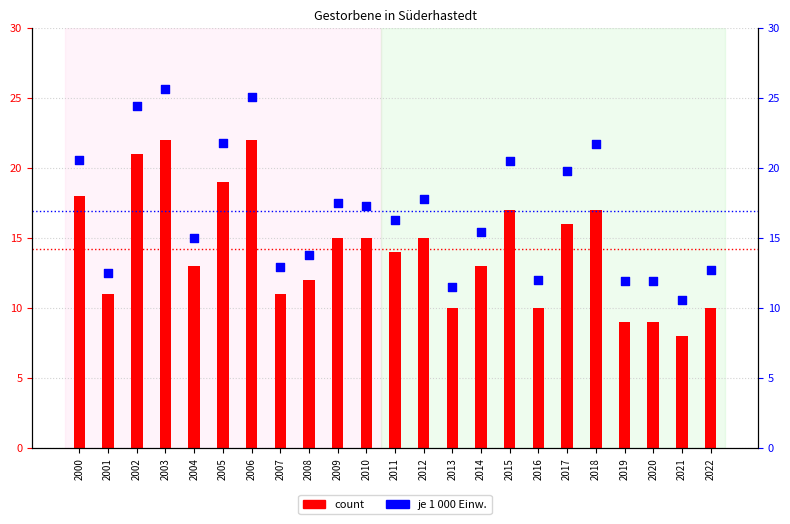

At which category is the sum across all series the highest?

2003